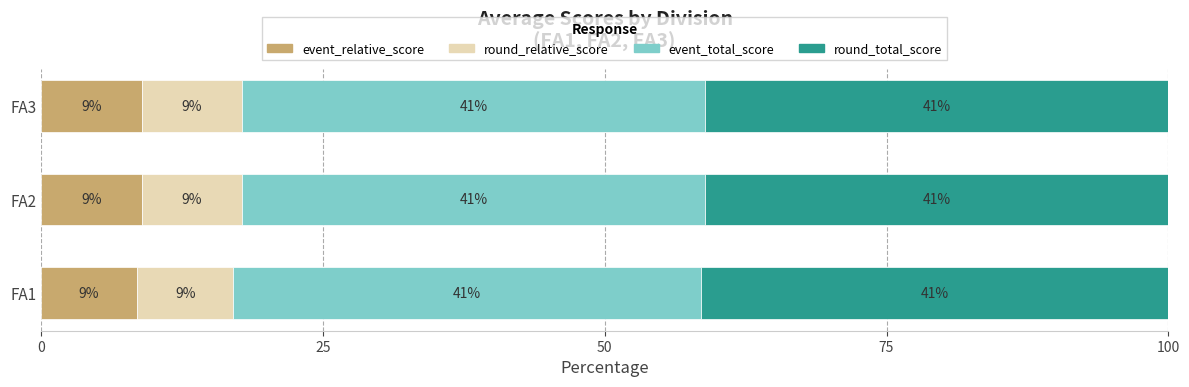

What is the minimum value for event_relative_score?

8.5